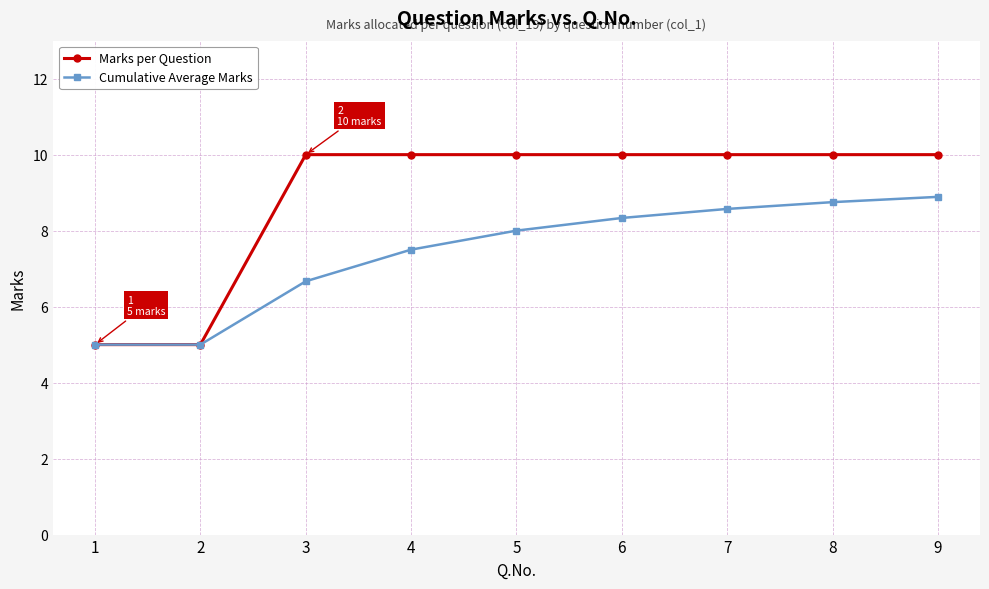

Where is Cumulative Average Marks nearest to the value 6?

3